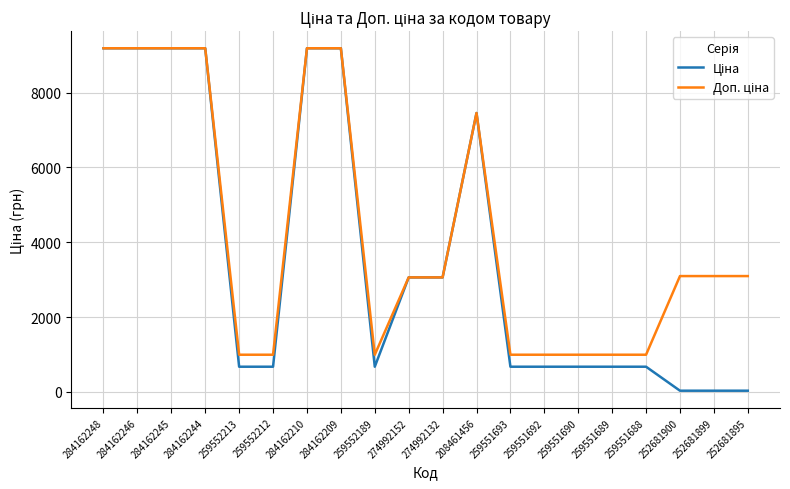

What is the spread (max minus min) of values at 259551692?

320.6